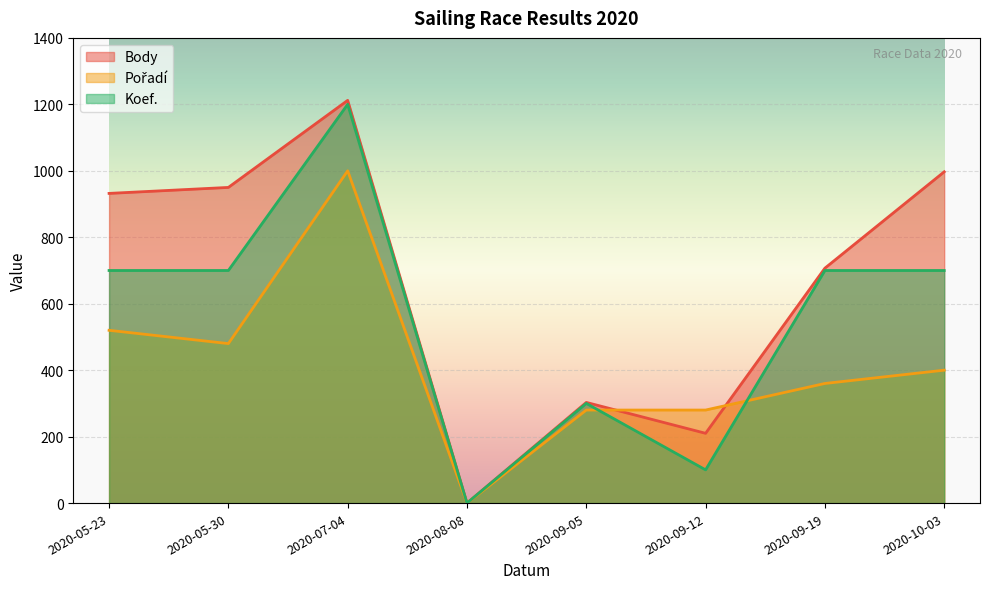

What are all the series names shown in the legend?

Body, Pořadí, Koef.